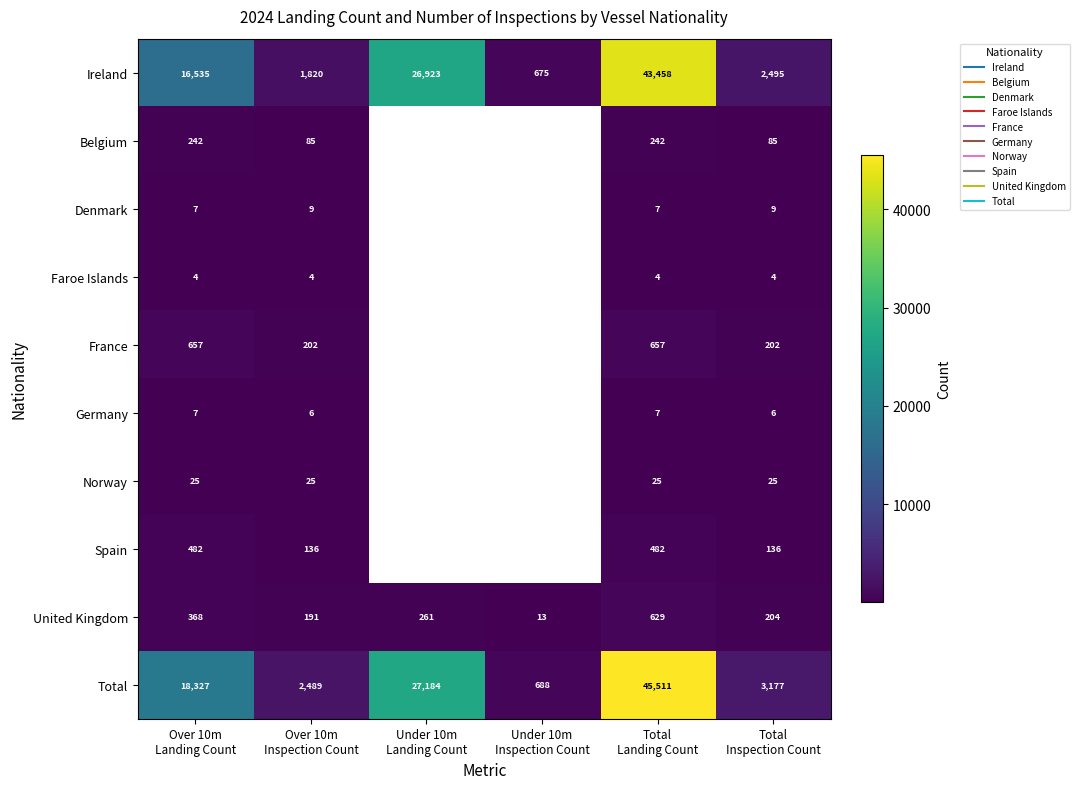

Count the Germany values in the range 6 to 7.

4